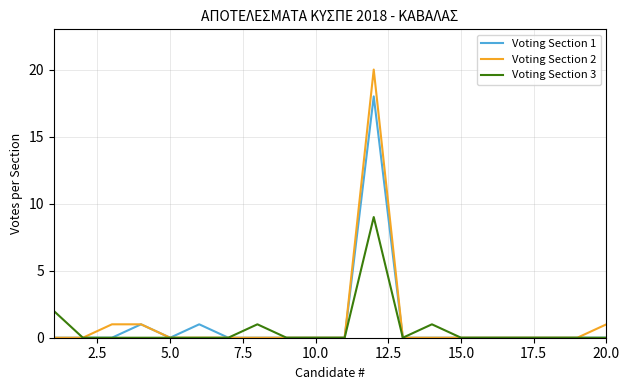

Rank the series by their maximum value, from highest to lowest.

Voting Section 2, Voting Section 1, Voting Section 3